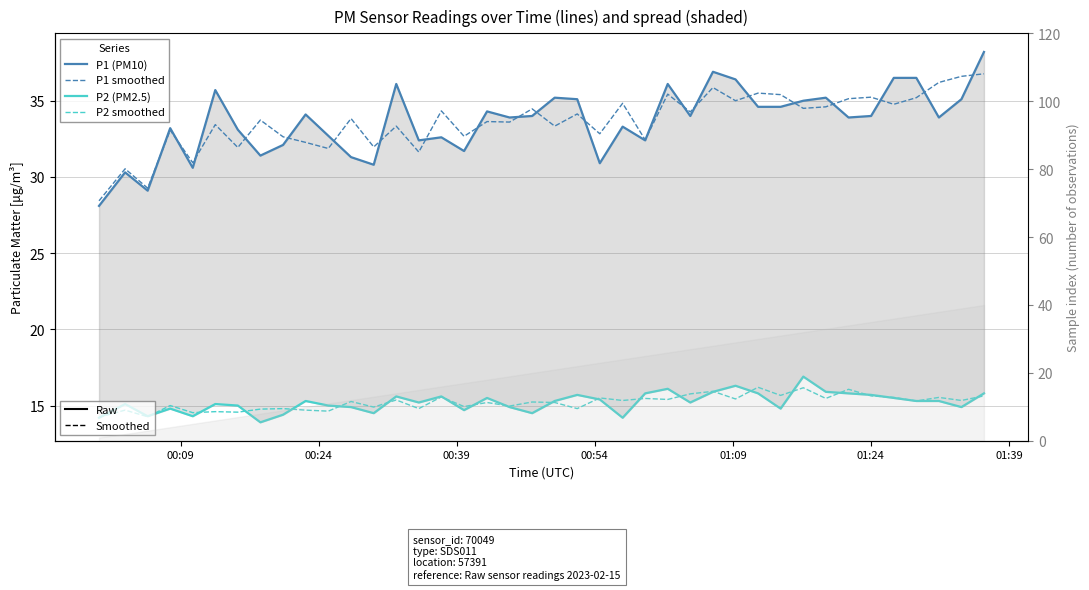

The P2 smoothed series shows 8.5 at 27. True or false?

False